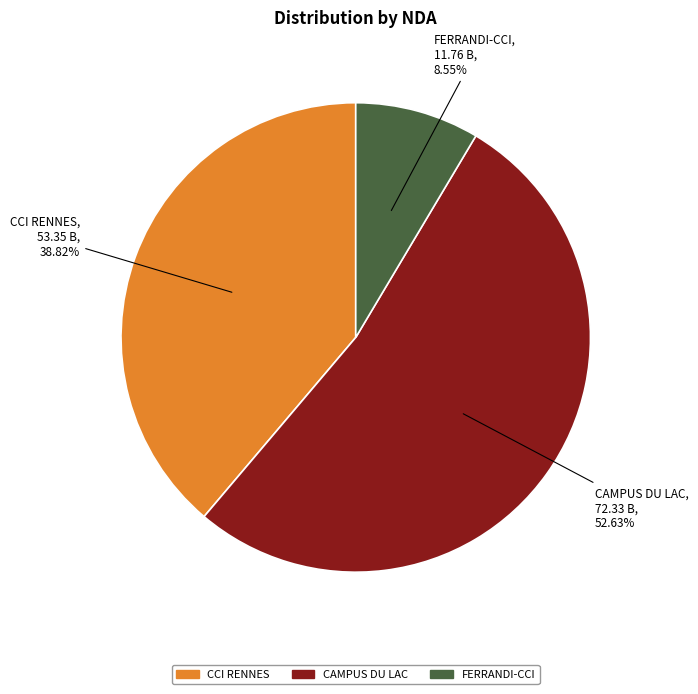

Does any single category account for the majority?

Yes